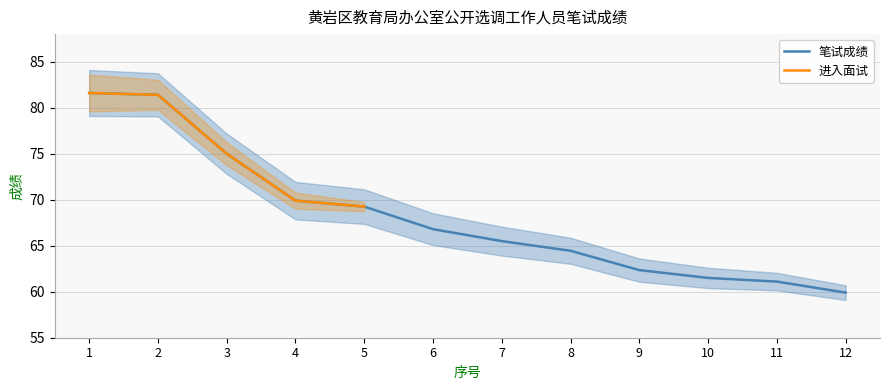

How many values are below 66?

6